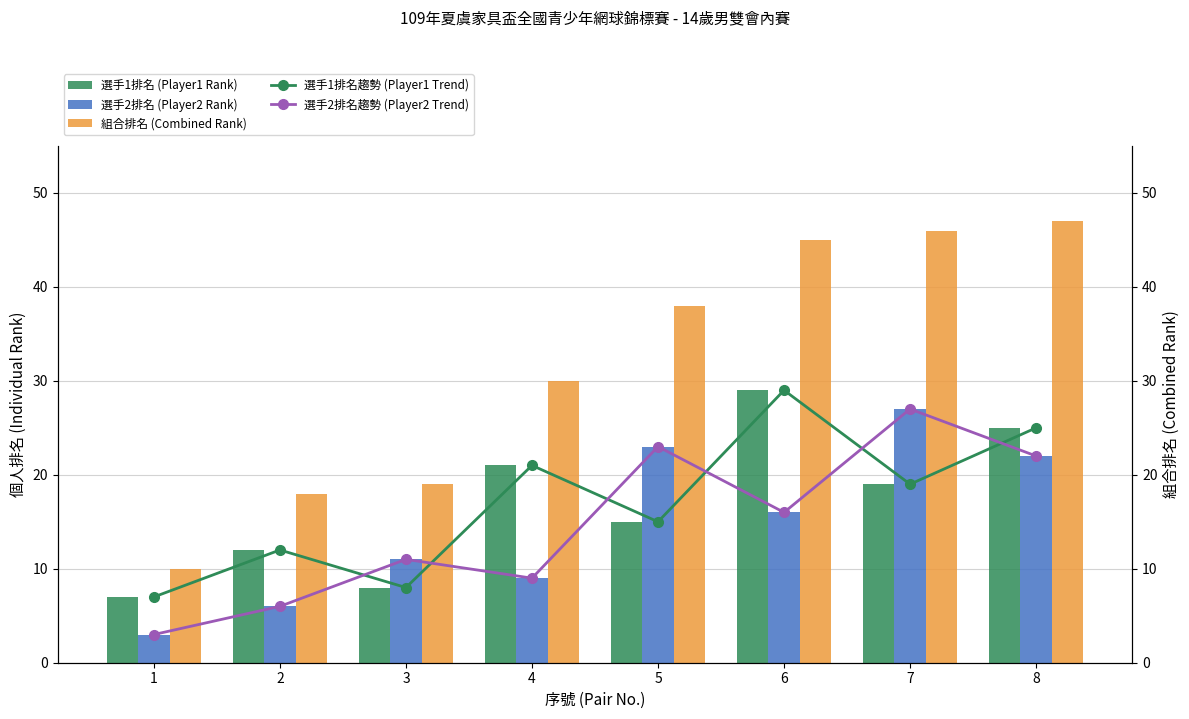

Reading left to right, extract all data points from this chart.

選手1排名 (Player1 Rank): 7	12	8	21	15	29	19	25
選手2排名 (Player2 Rank): 3	6	11	9	23	16	27	22
組合排名 (Combined Rank): 10	18	19	30	38	45	46	47
選手1排名趨勢 (Player1 Trend): 7	12	8	21	15	29	19	25
選手2排名趨勢 (Player2 Trend): 3	6	11	9	23	16	27	22